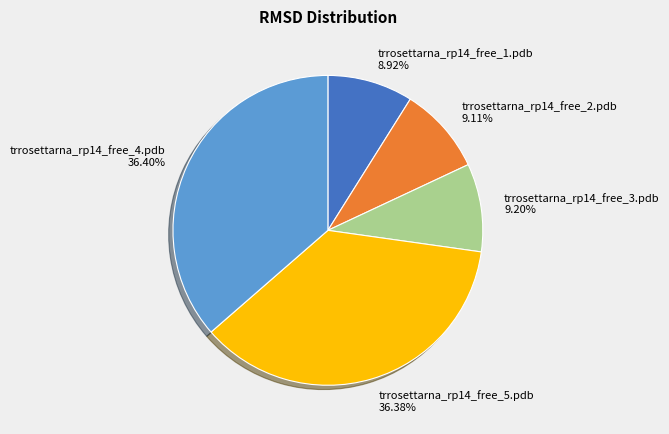

Count the number of slices in the pie.

5